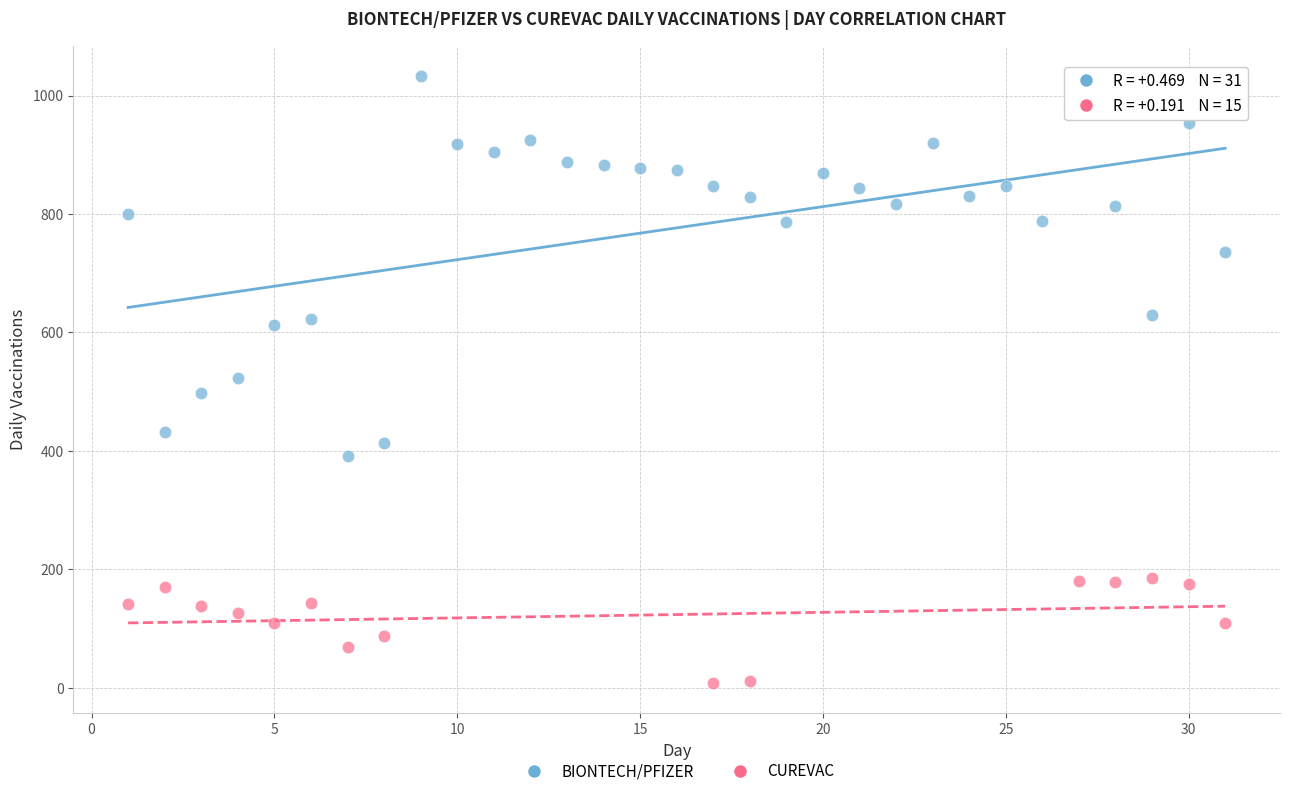

Which series contains the lowest Y value?

CUREVAC